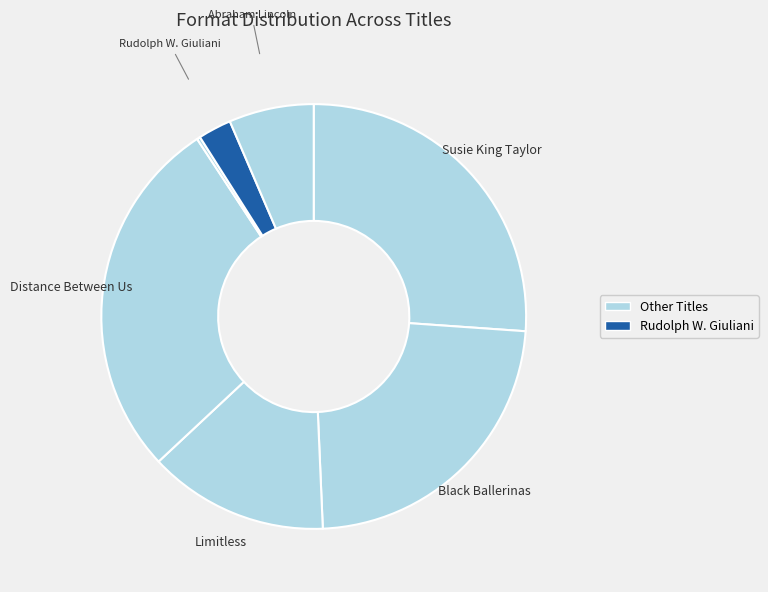

Rank the categories by value from highest to lowest.

Distance Between Us, Susie King Taylor, Black Ballerinas, Limitless, Abraham Lincoln, Rudolph W. Giuliani, George W. Bush